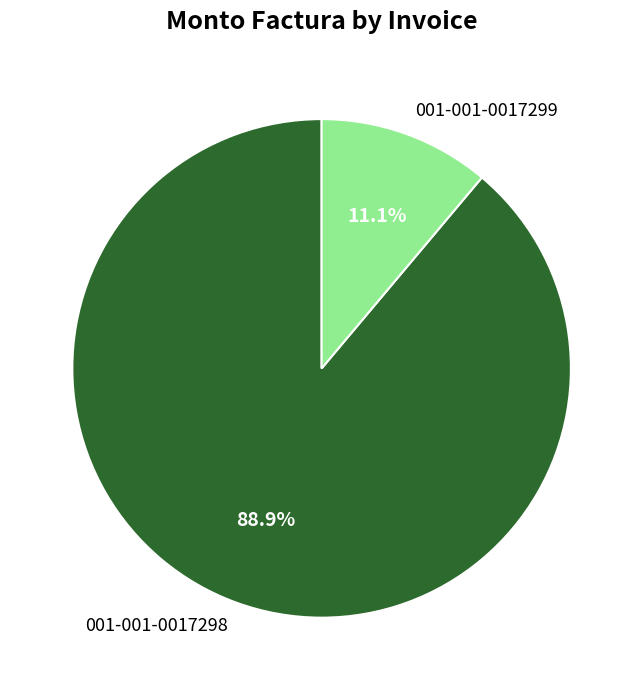

Which slice represents more than half of the pie?

001-001-0017298